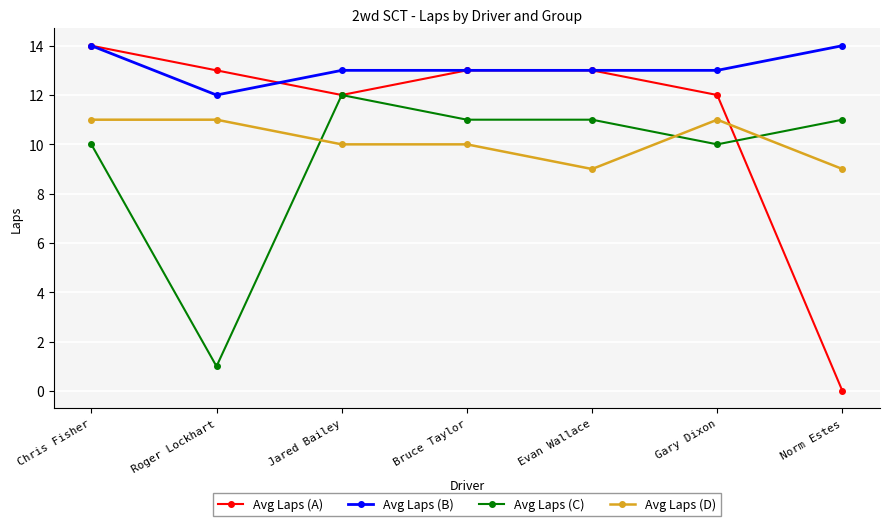

What are all the series names shown in the legend?

Avg Laps (A), Avg Laps (B), Avg Laps (C), Avg Laps (D)